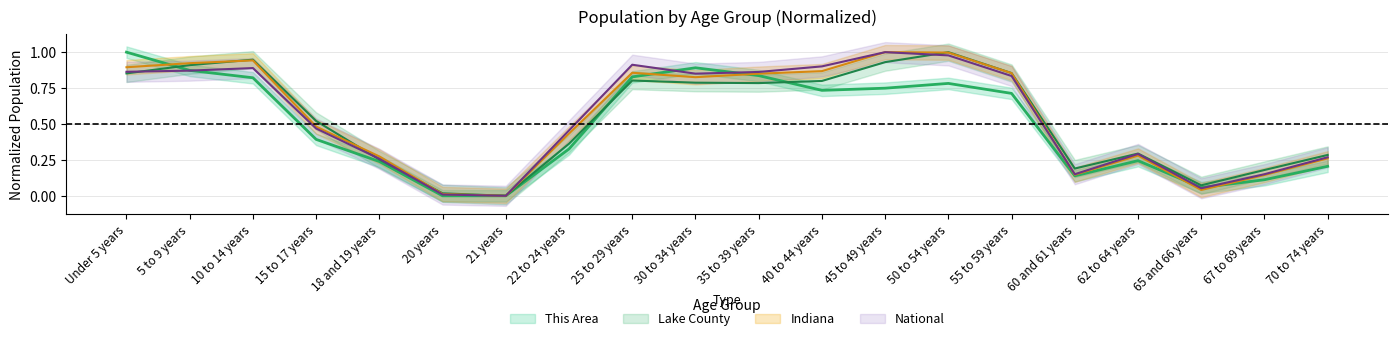

Reading left to right, list all the values displayed in this chart.

This Area: 1.0	0.9	0.8	0.4	0.2	0.0	0.0	0.3	0.8	0.9	0.8	0.7	0.7	0.8	0.7	0.1	0.2	0.1	0.1	0.2
Lake County: 0.9	0.9	0.9	0.5	0.3	0.0	0.0	0.4	0.8	0.8	0.8	0.8	0.9	1.0	0.9	0.2	0.3	0.1	0.2	0.3
Indiana: 0.9	0.9	0.9	0.5	0.3	0.0	0.0	0.4	0.9	0.8	0.9	0.9	1.0	1.0	0.9	0.1	0.3	0.0	0.1	0.3
National: 0.9	0.9	0.9	0.5	0.3	0.0	0.0	0.5	0.9	0.9	0.9	0.9	1.0	1.0	0.8	0.2	0.3	0.1	0.2	0.3